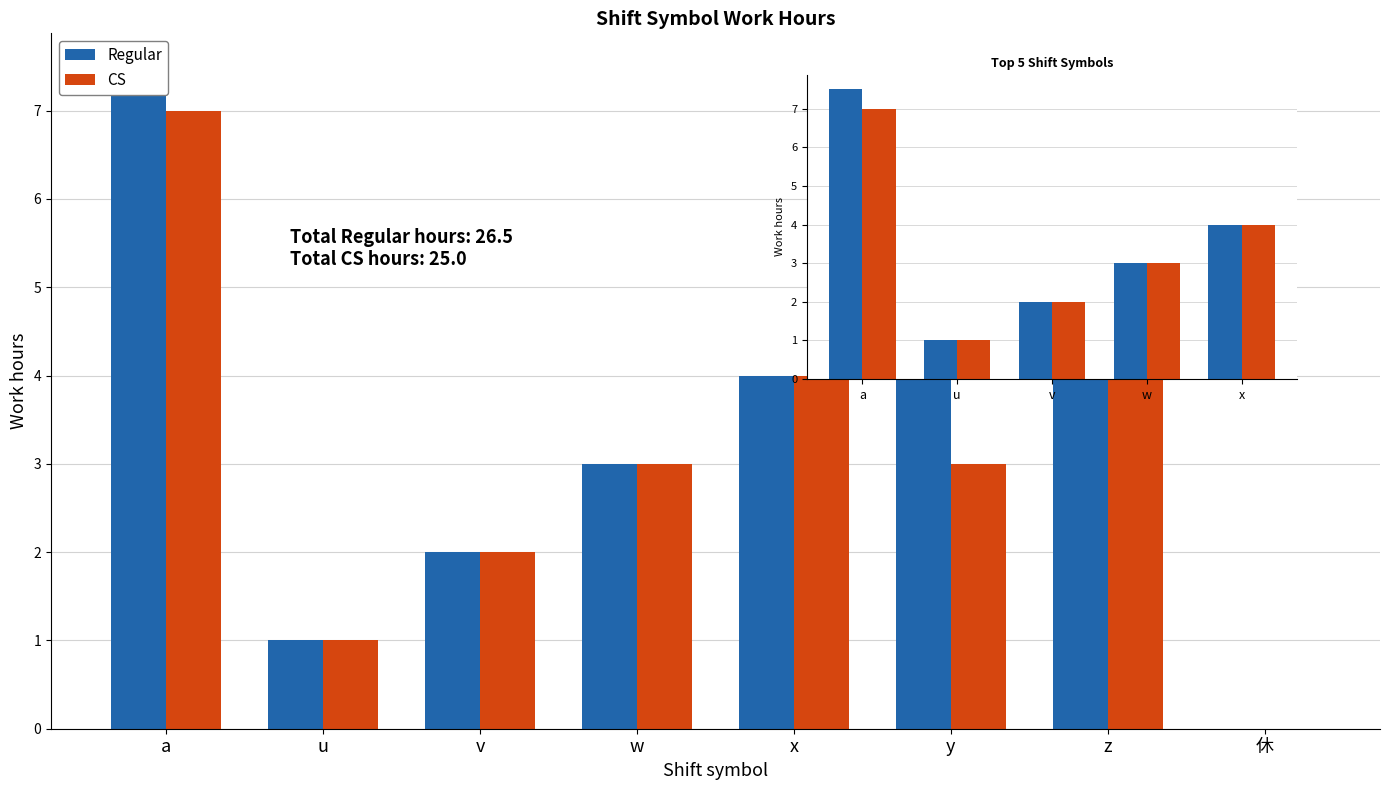

Between u and w, which series saw the biggest shift?

Regular